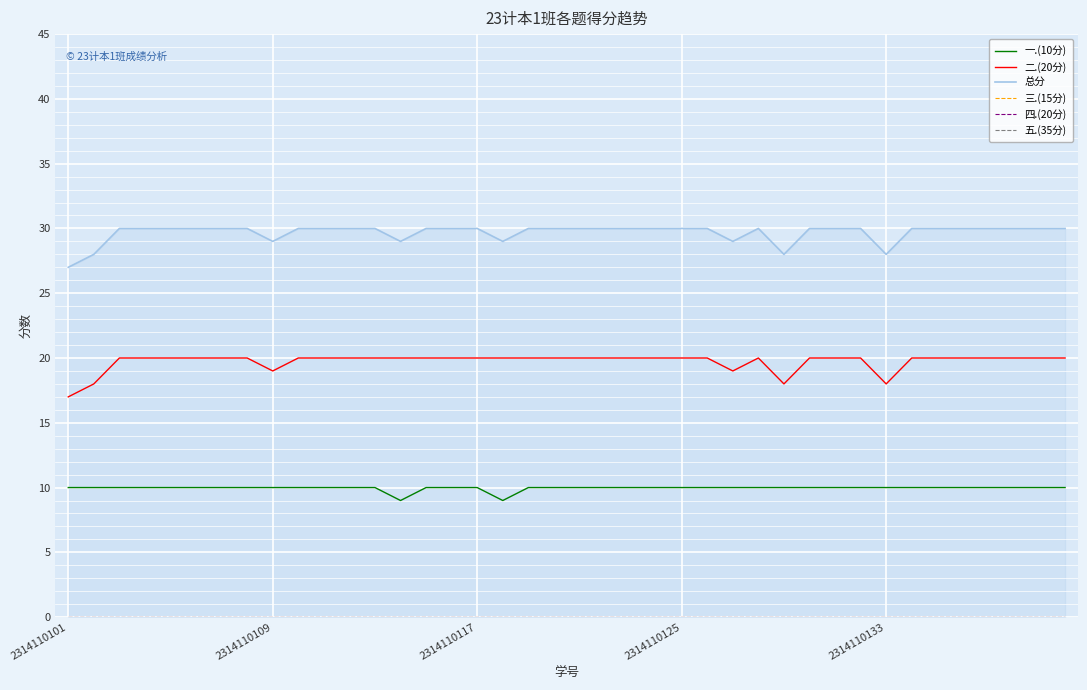

In 一.(10分), how many points are lower than both neighbors (excluding endpoints)?

2